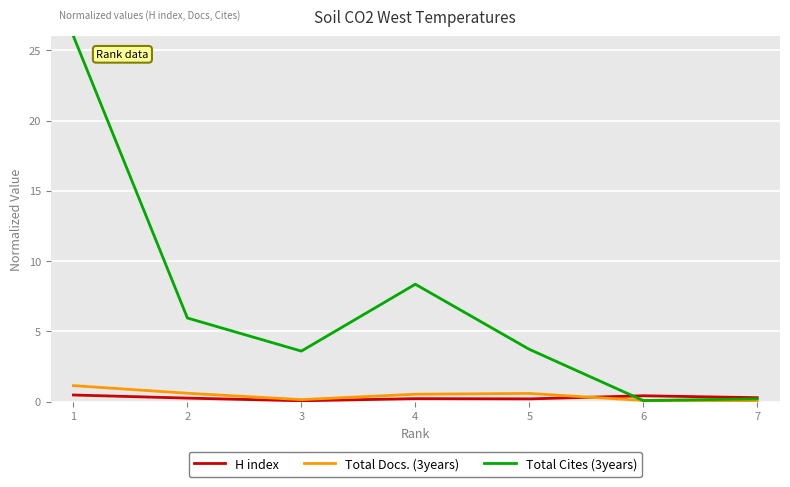

Is it true that H index equals 0.2 at 4?

True